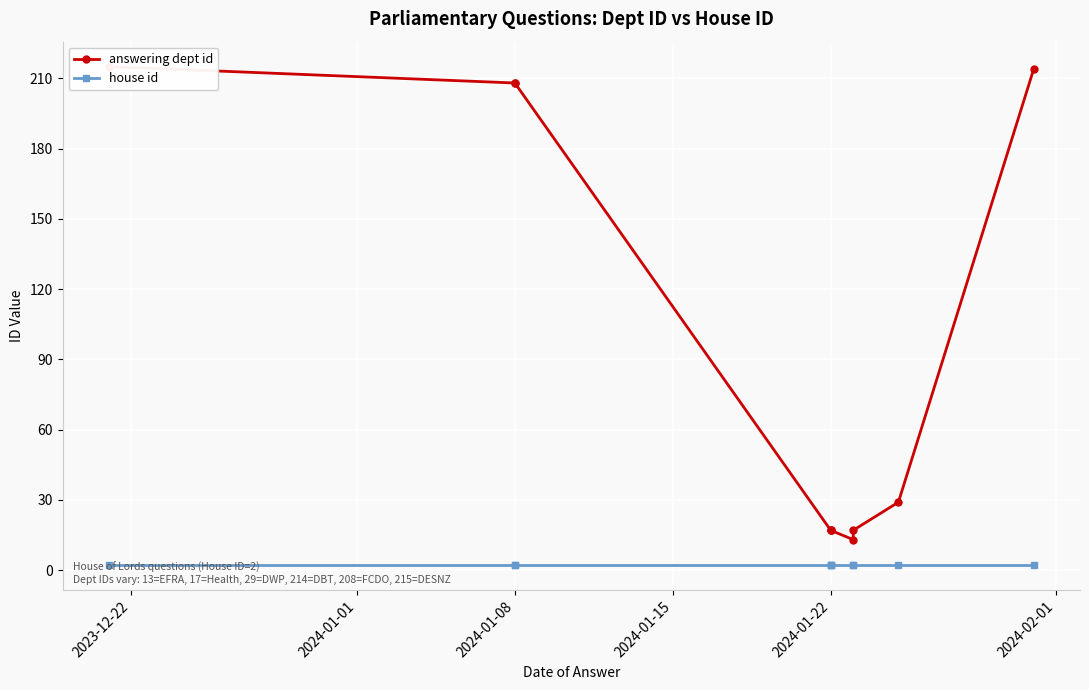

True or false: house id and answering dept id intersect in this chart.

False